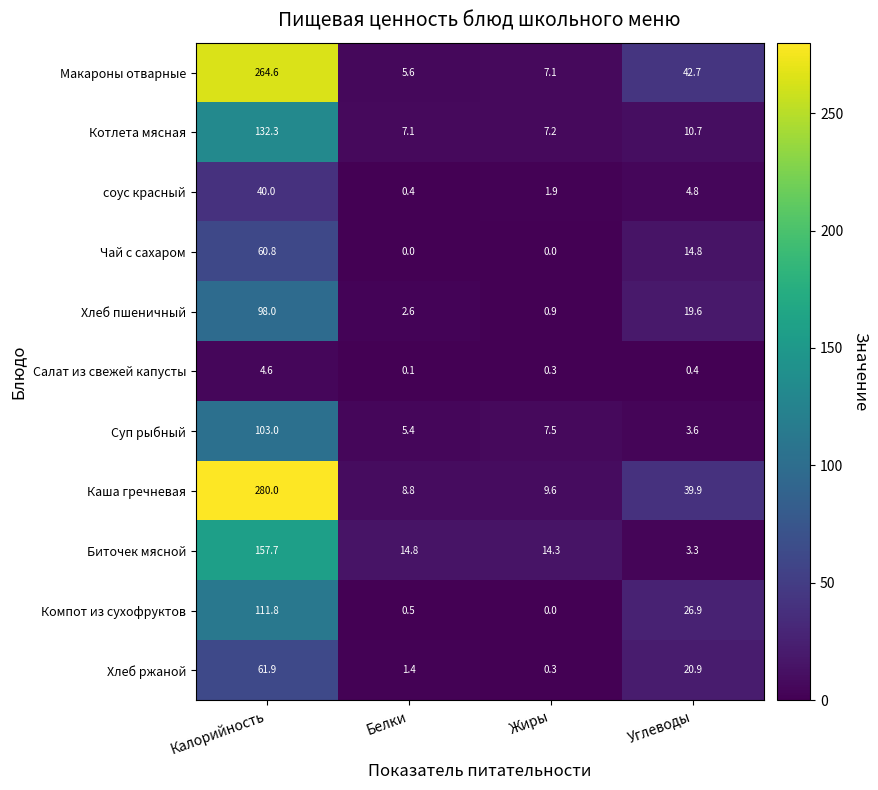

At how many categories does at least one series exceed 108?

1